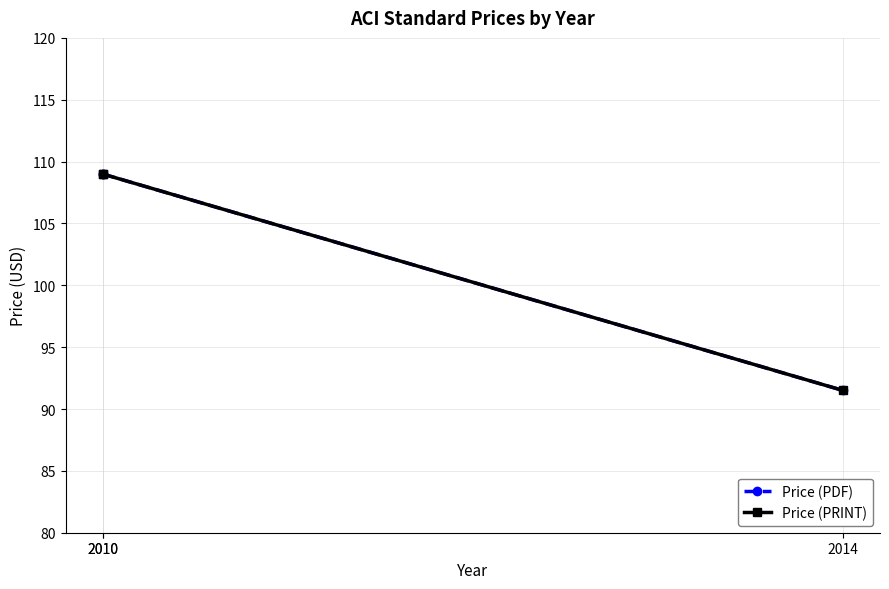

What is the smallest value displayed?

91.5